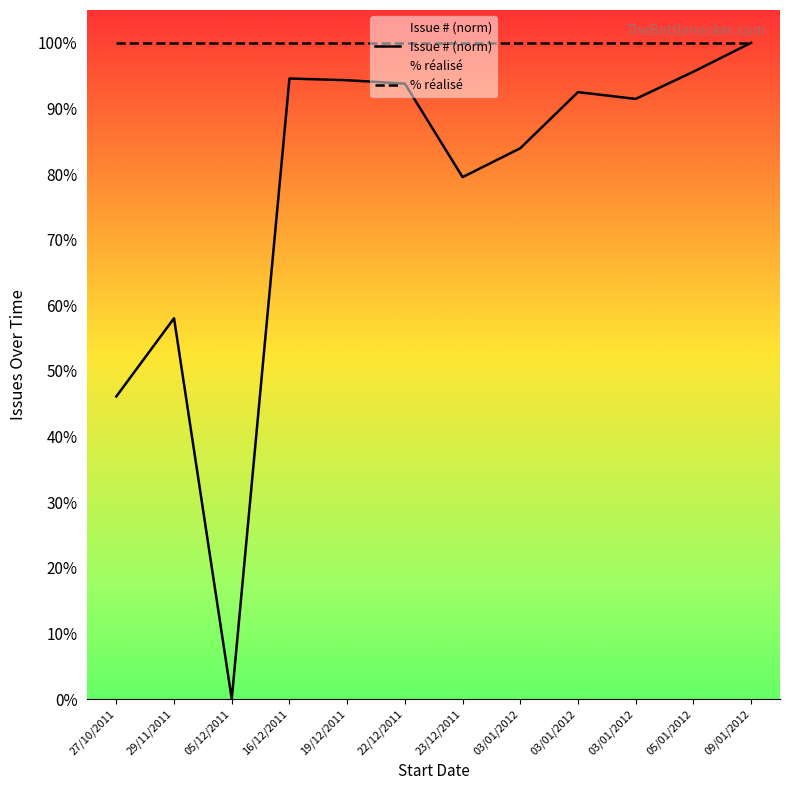

How many interior local valleys does the Issue # (norm) series have?

3